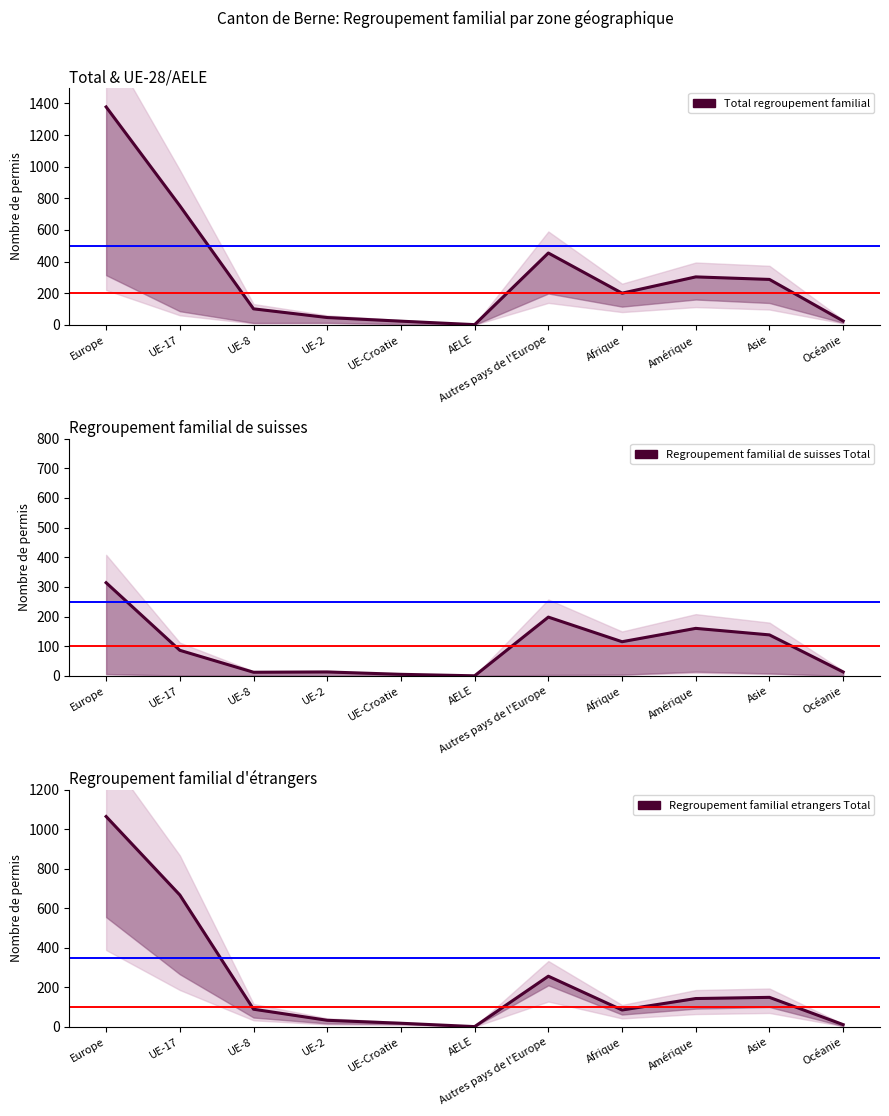

Reading left to right, transcribe all the data shown in this chart.

Total regroupement familial: Europe=1378	UE-17=753	UE-8=101	UE-2=46	UE-Croatie=23	AELE=1	Autres pays de l'Europe=454	Afrique=200	Amérique=303	Asie=287	Océanie=24
Regroupement familial de suisses Total: Europe=314	UE-17=86	UE-8=12	UE-2=13	UE-Croatie=5	AELE=0	Autres pays de l'Europe=198	Afrique=115	Amérique=160	Asie=138	Océanie=13
Regroupement familial etrangers Total: Europe=1064	UE-17=667	UE-8=89	UE-2=33	UE-Croatie=18	AELE=1	Autres pays de l'Europe=256	Afrique=85	Amérique=143	Asie=149	Océanie=11